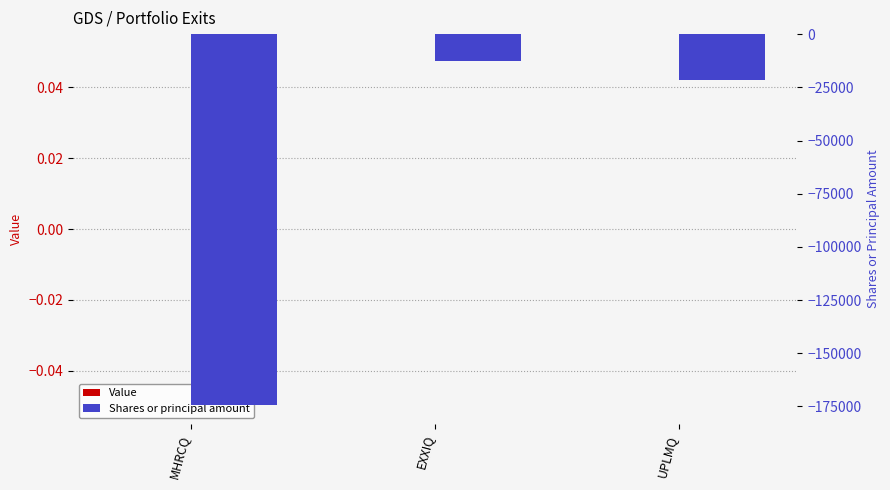

The Shares or principal amount series shows -7689 at EXXIQ. True or false?

False